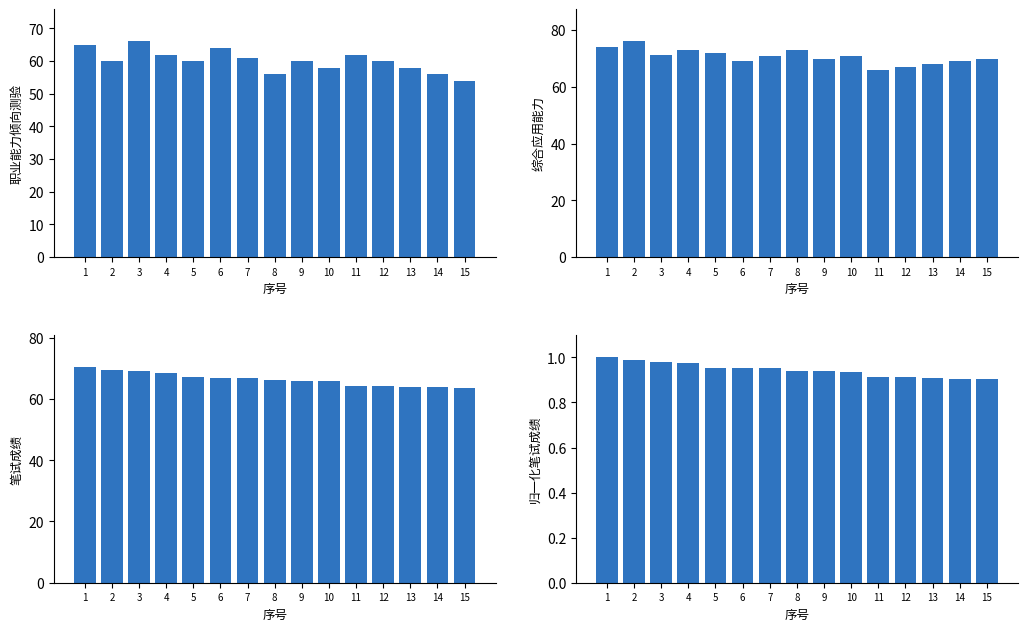

What is the difference between the second highest and second lowest values in the 笔试成绩(归一化) series?

0.1